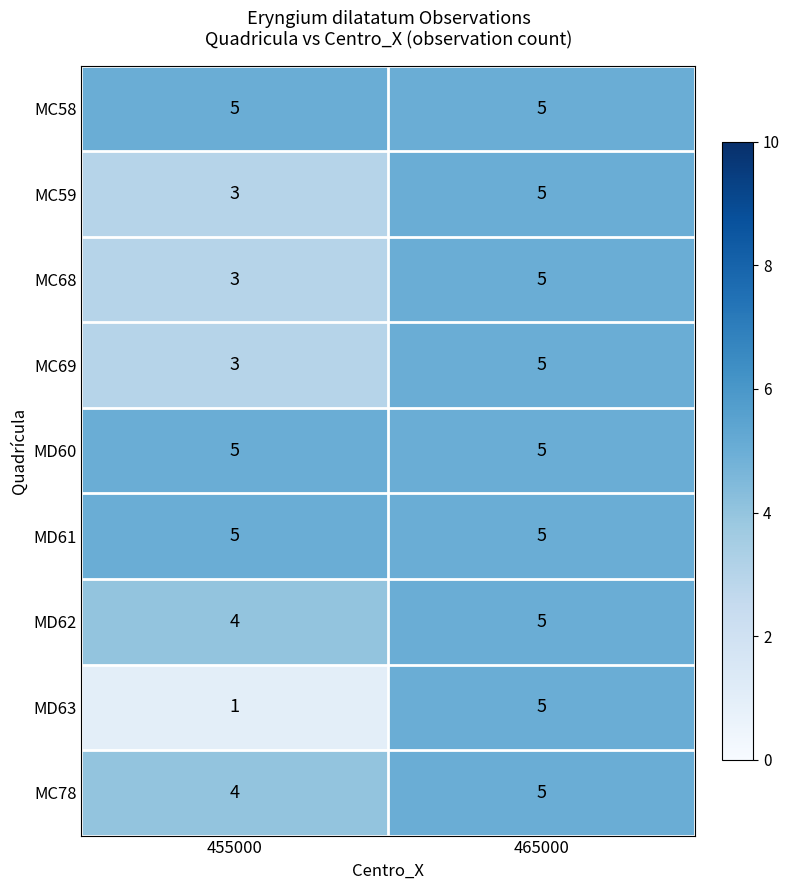

At which category is the sum across all series the highest?

465000